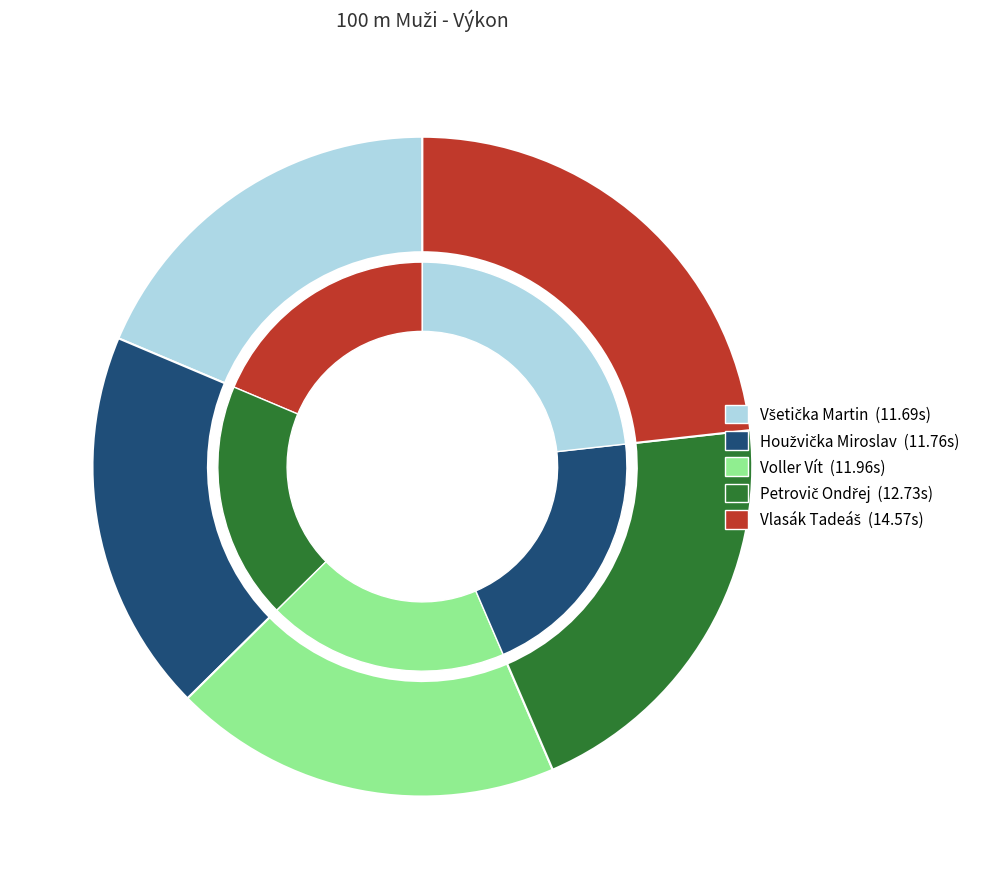

How many slices are in this pie chart?

5